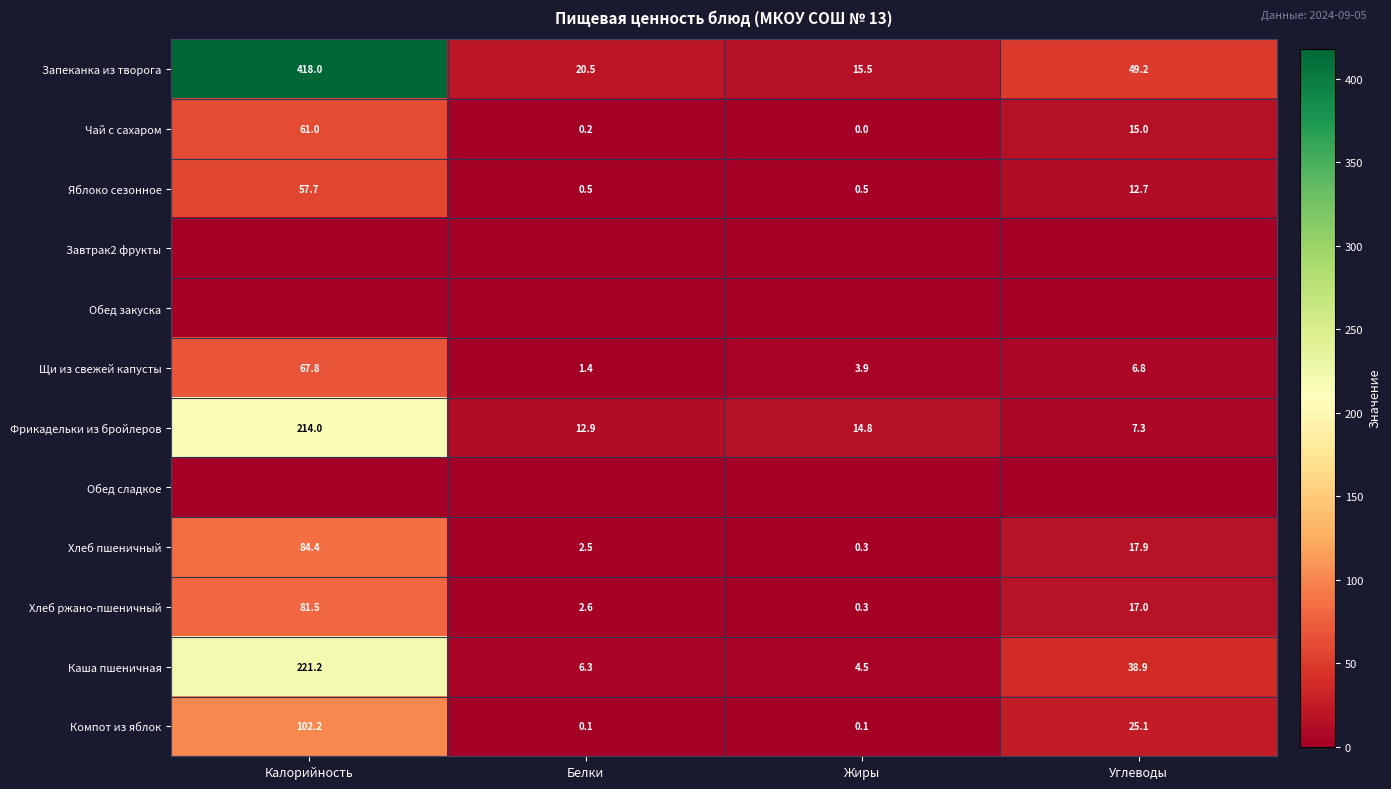

Is the value of Фрикадельки из бройлеров at Белки greater than the value of Хлеб ржано-пшеничный at Калорийность?

No